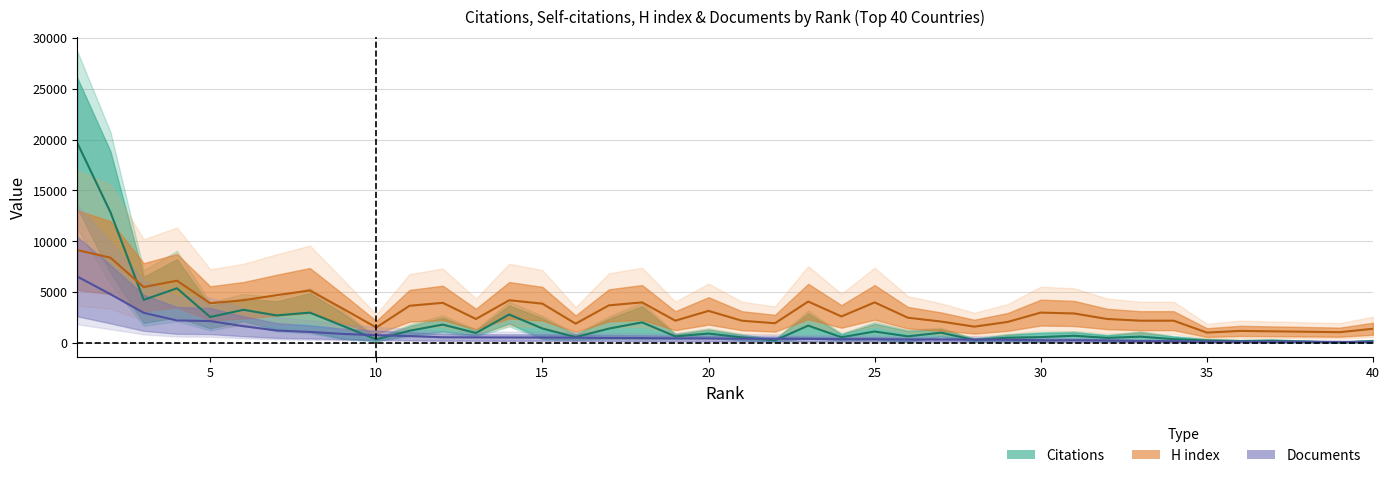

After their last crossing, which series has the higher values: Citations or Documents?

Citations